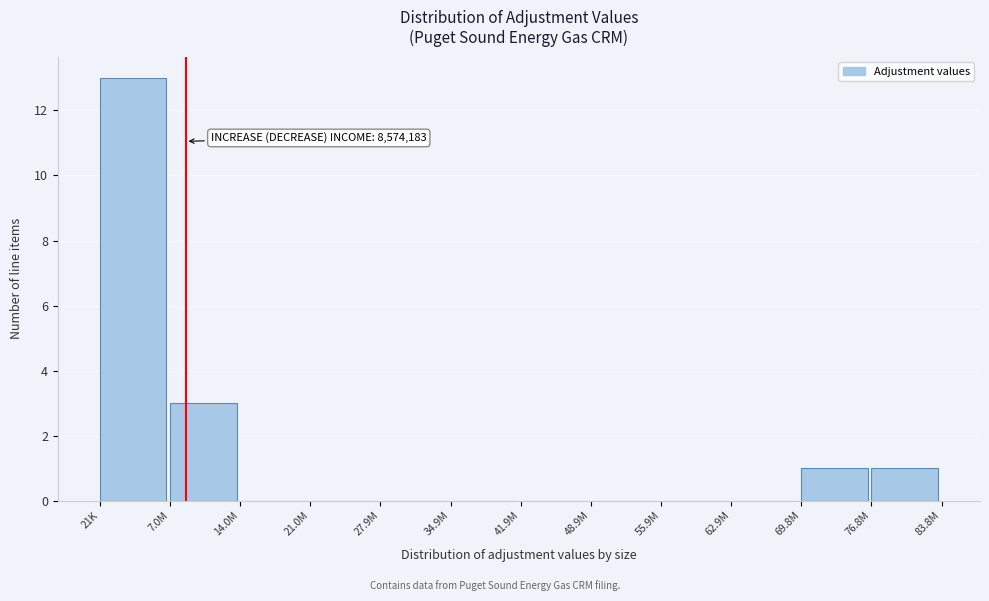

Reading right to left, extract all data points from this chart.

76.8M=1	69.8M=1	62.9M=0	55.9M=0	48.9M=0	41.9M=0	34.9M=0	27.9M=0	21.0M=0	14.0M=0	7.0M=3	21K=13